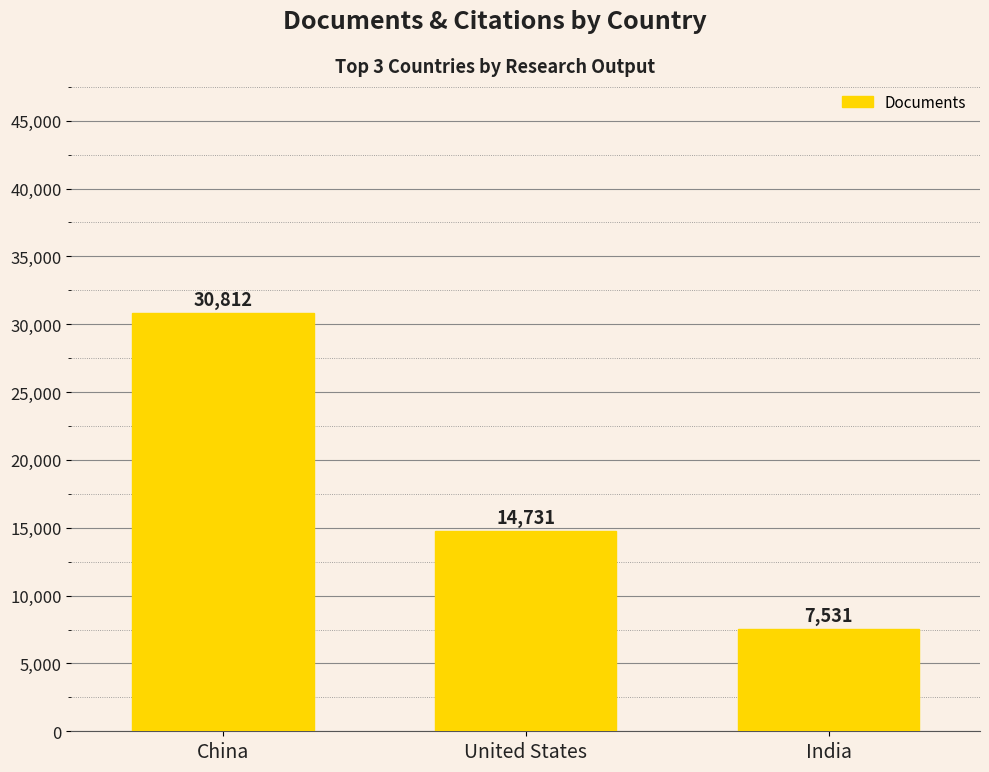

What is the average value?

17691